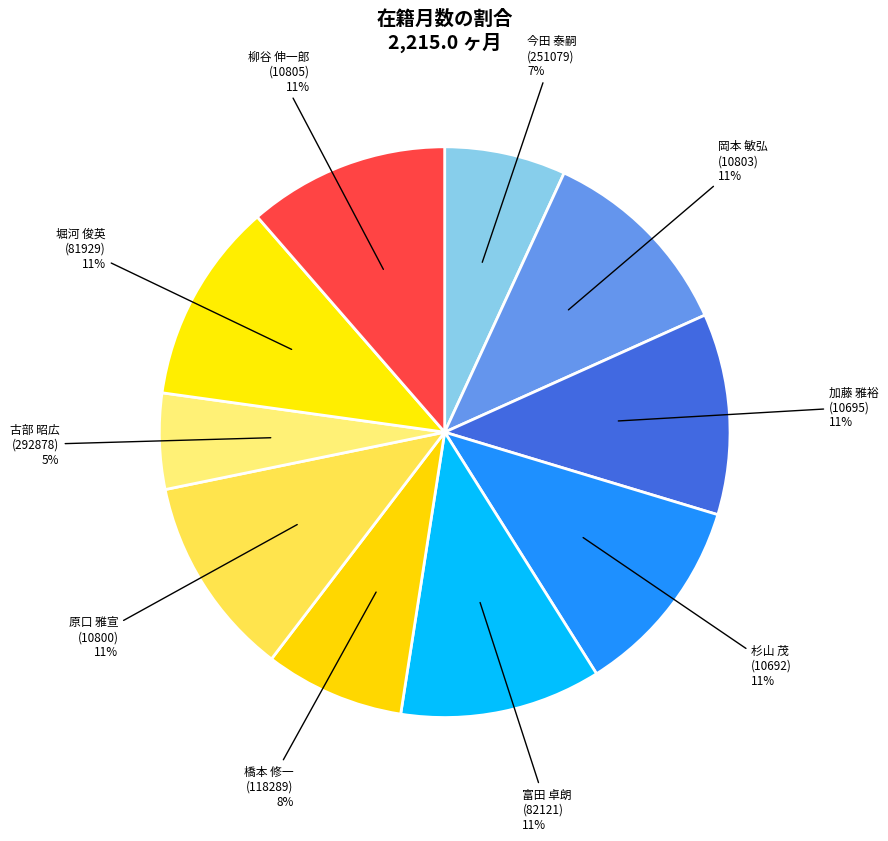

Count the number of slices in the pie.

10